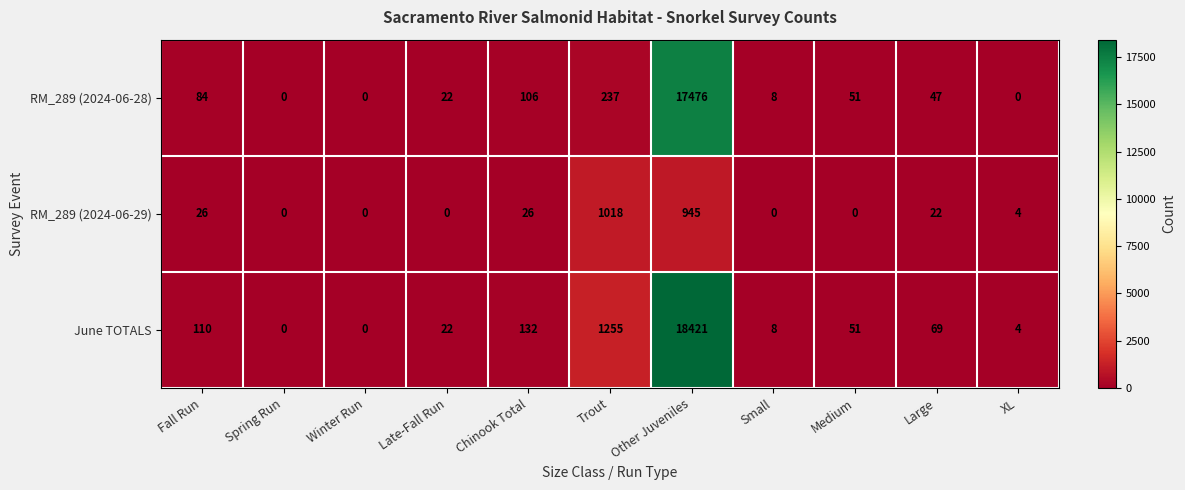

At which category is the sum across all series the highest?

Other Juveniles